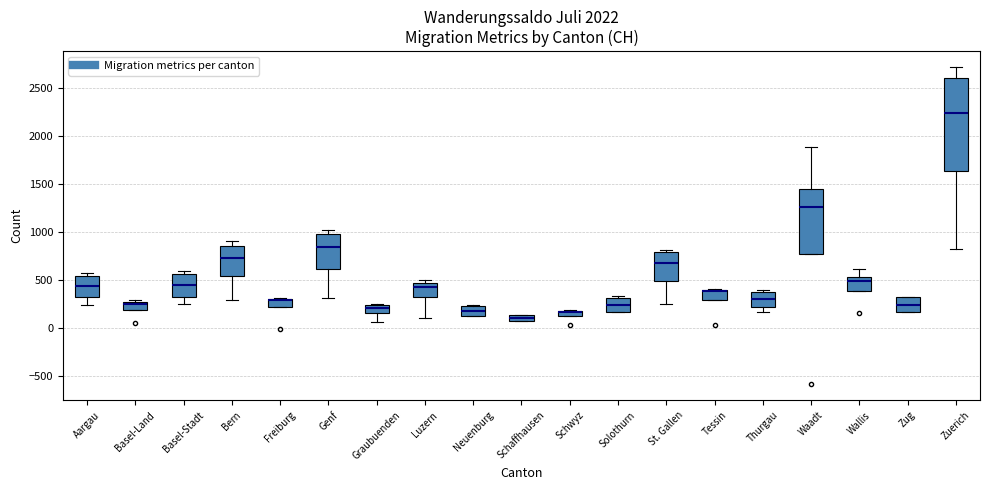

Where is the lower edge of the box for Tessin on the y-axis? The values are not printed on the chart, so give them approximately, as read against the axis.

300